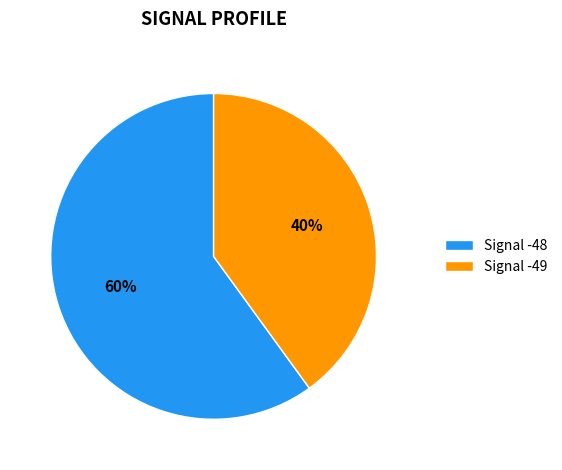

To the nearest percent, what is the average slice percentage?

50%